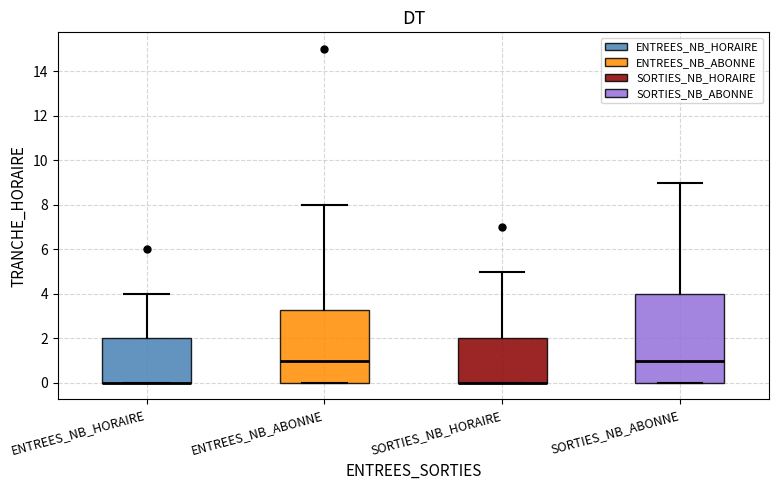

Reading left to right, transcribe this box plot: for each box, give where its median line is, the range the box spans, and where its two whiskers end, as read against the y-axis. The values are not printed on the chart, so give them approximately, as read against the axis.

ENTREES_NB_HORAIRE: median 0.0 (drawn on the box's lower edge), box 0.0 to 2.0, whiskers 0.0 to 4.0
ENTREES_NB_ABONNE: median 1.0, box 0.0 to 3.2, whiskers 0.0 to 8.0
SORTIES_NB_HORAIRE: median 0.0 (drawn on the box's lower edge), box 0.0 to 2.0, whiskers 0.0 to 5.0
SORTIES_NB_ABONNE: median 1.0, box 0.0 to 4.0, whiskers 0.0 to 9.0